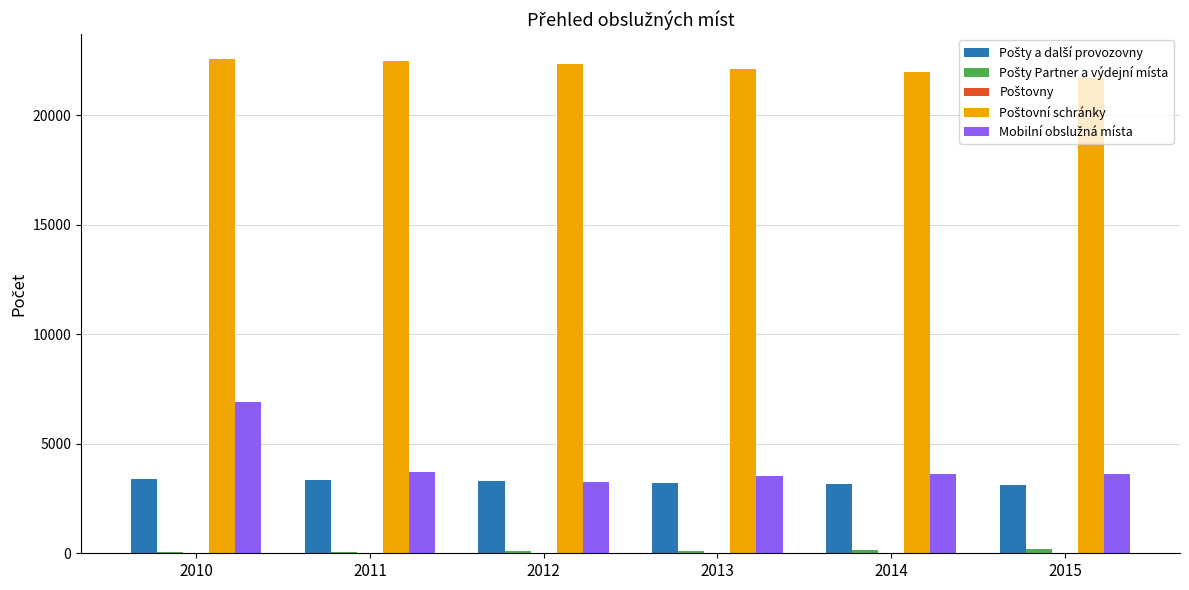

At which category is the sum across all series the highest?

2010